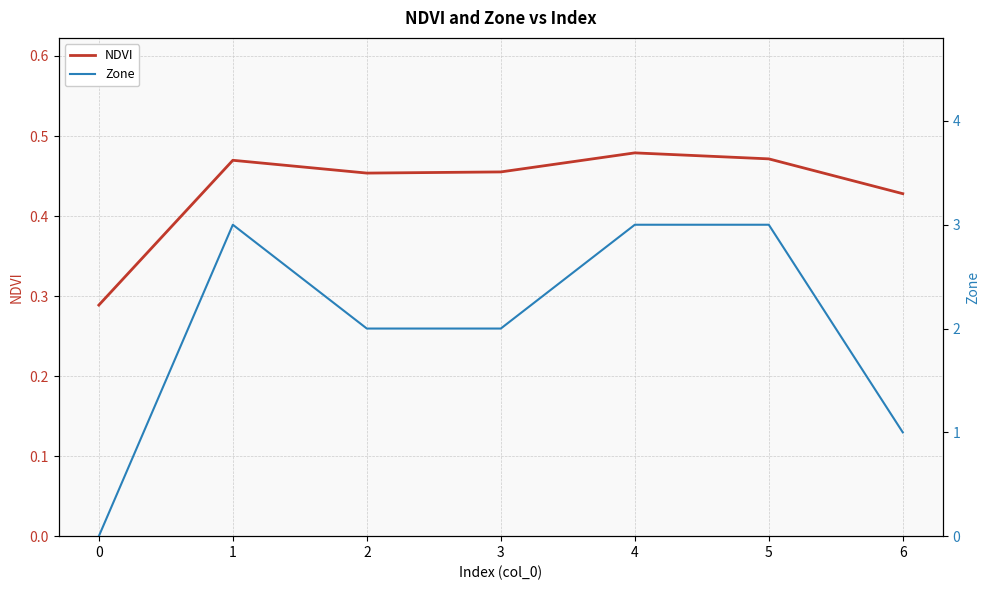

Rank the series by their average value, from highest to lowest.

Zone, NDVI